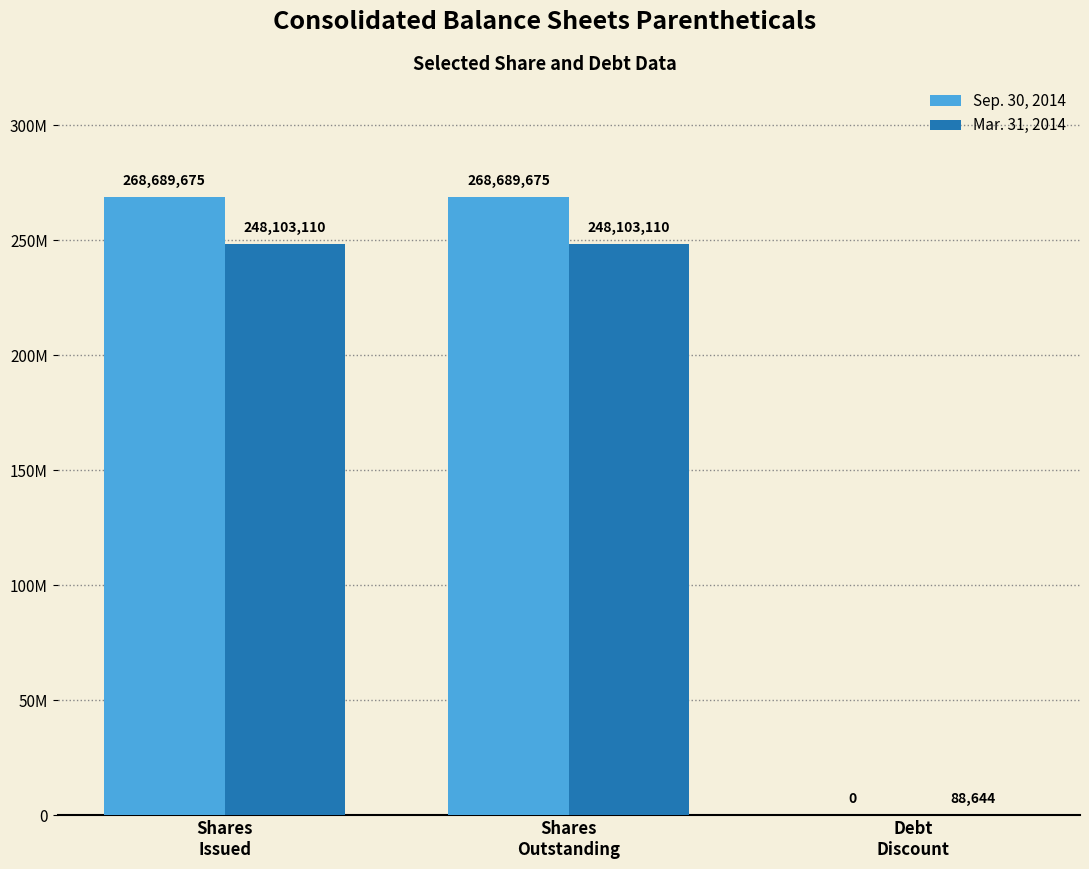

What is the difference between the highest and lowest values at Shares
Issued?

20586565